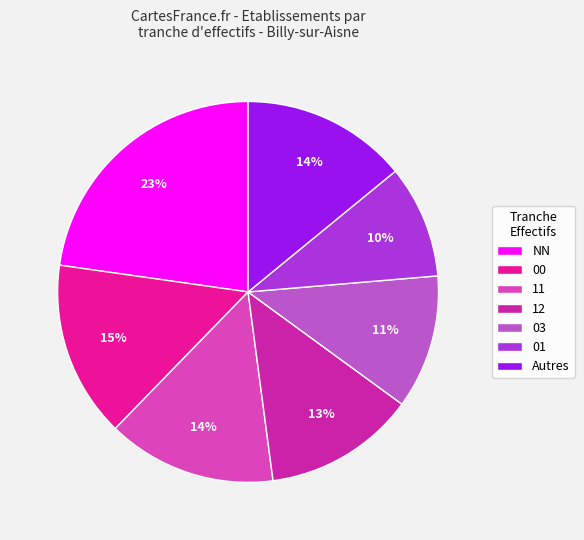

Which category has the smallest portion of the pie?

01